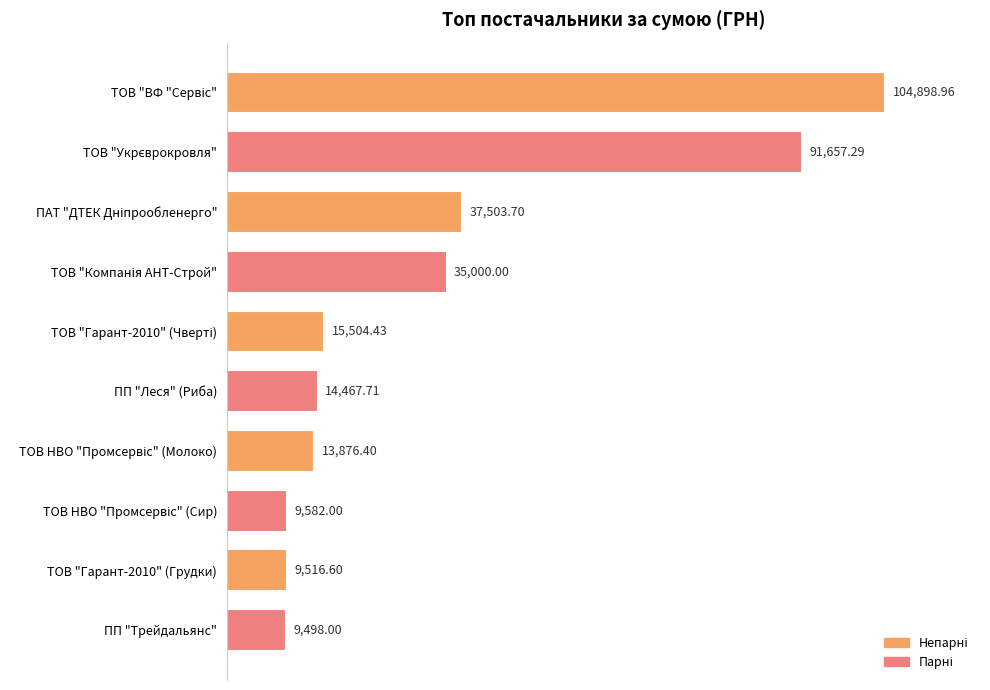

What is the sum of all values?

341505.1